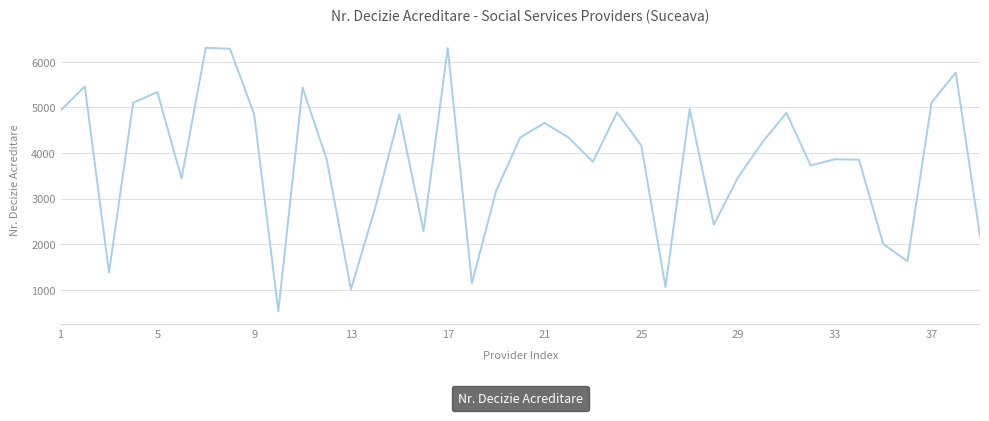

What is the difference between the maximum and minimum values?

5788